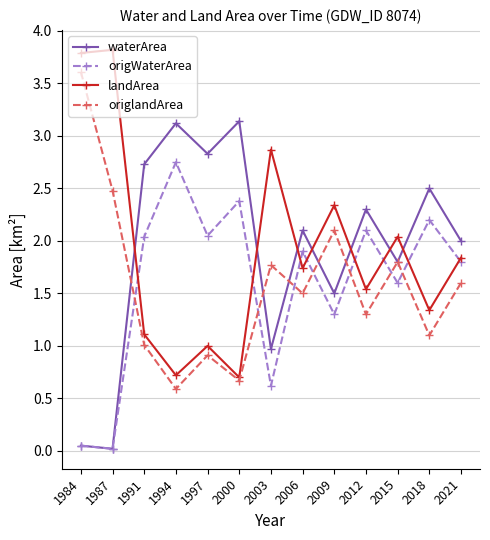

What is the spread (max minus min) of values at 2021?

0.4